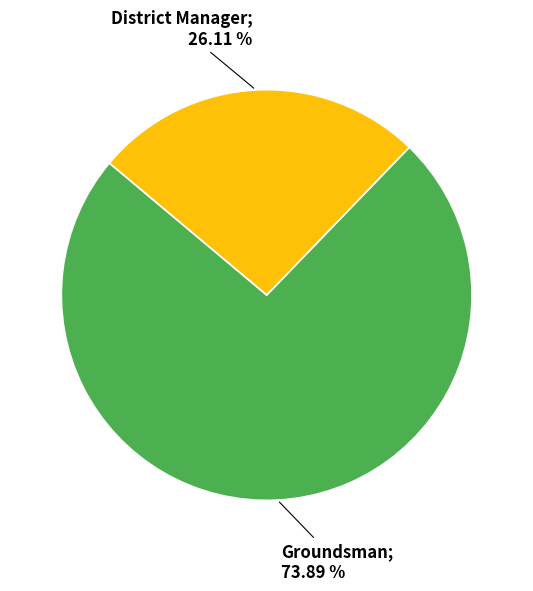

Is there any slice that represents more than half of the pie?

Yes